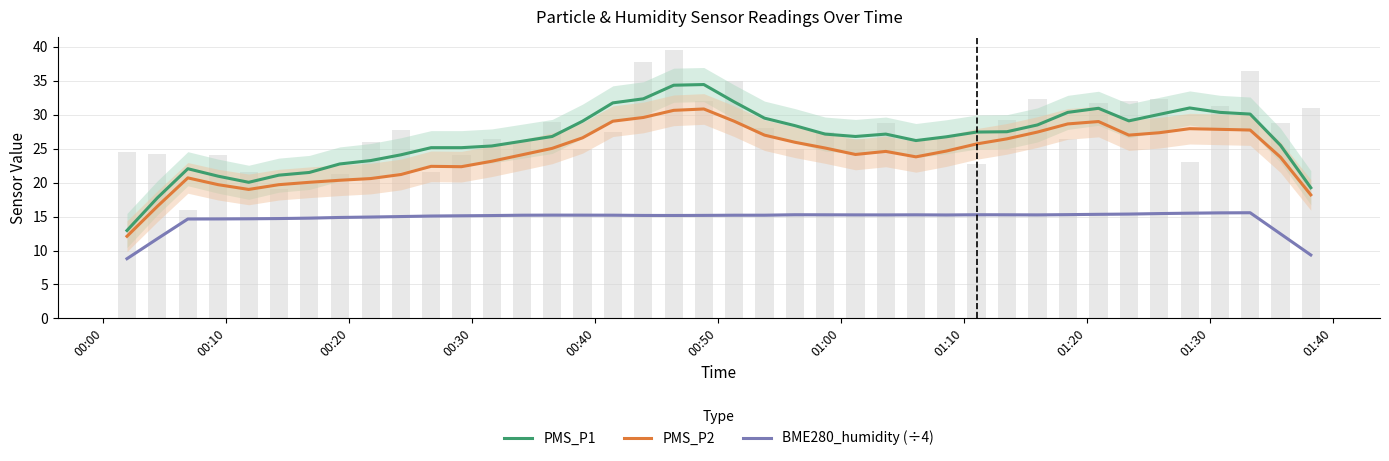

Rank the series by their maximum value, from highest to lowest.

PMS_P1, PMS_P2, BME280_humidity (÷4)